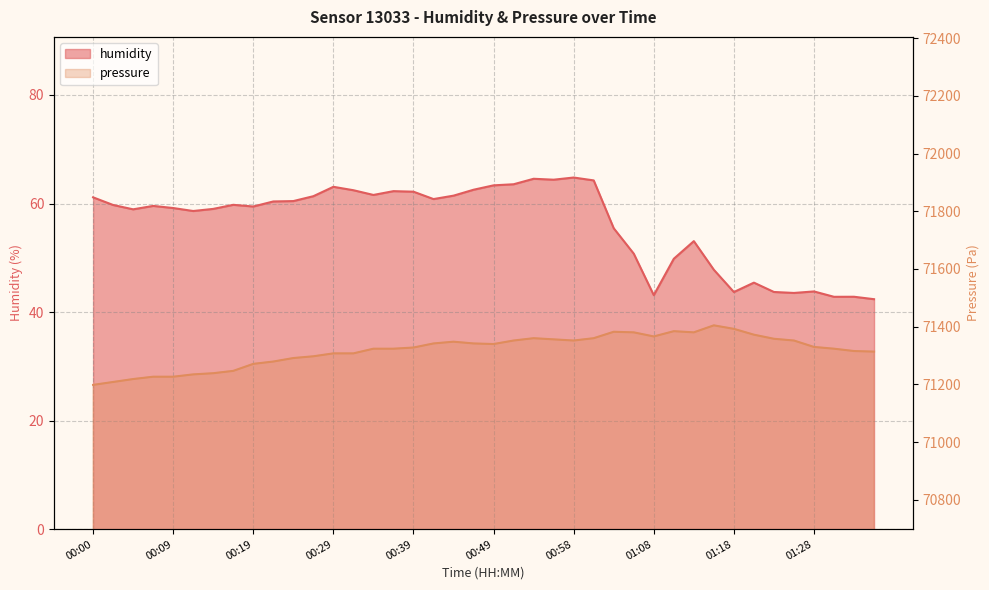

List the series in order of their overall mean, highest first.

pressure, humidity